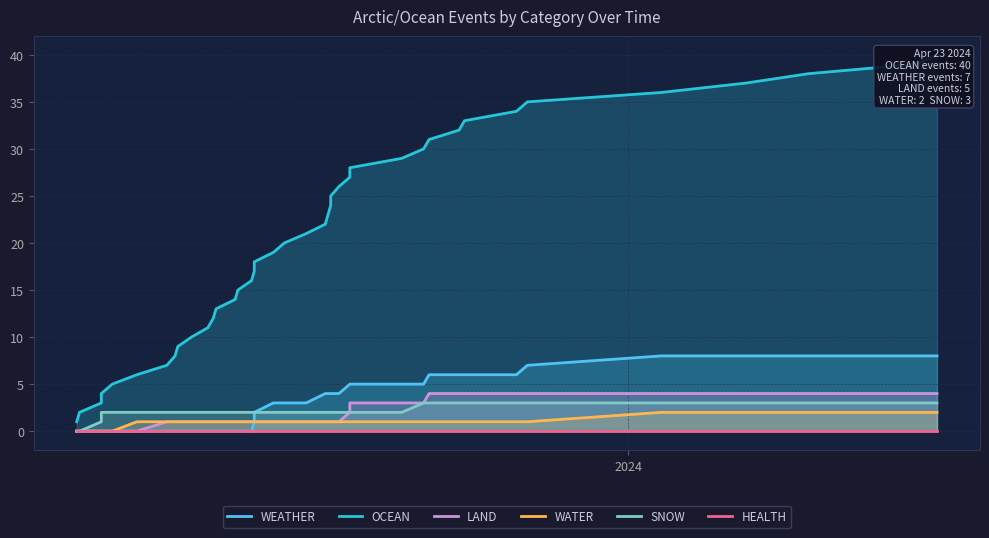

Count the WEATHER values in the range 0 to 6.

34